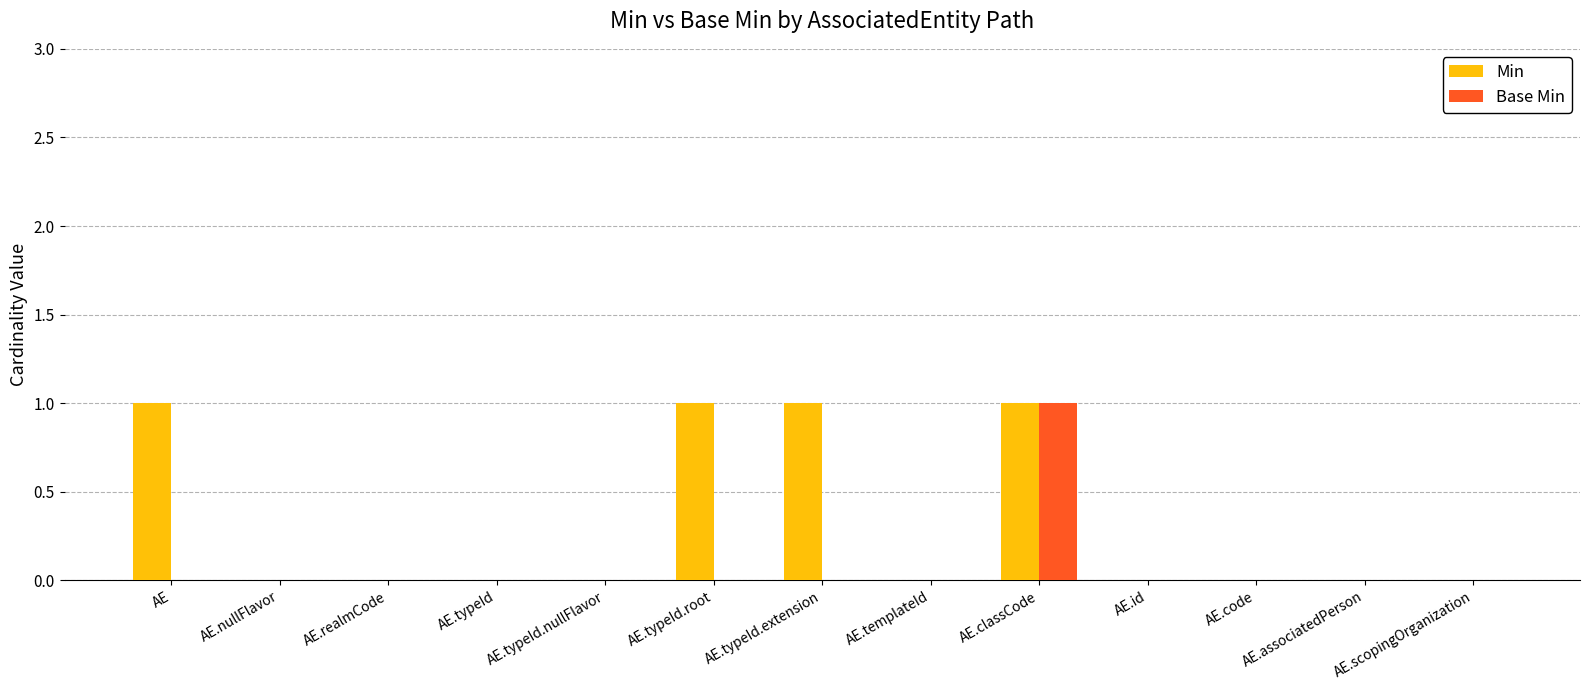

What is the sum of the Min values at AE.typeId.root and AE.classCode?

2